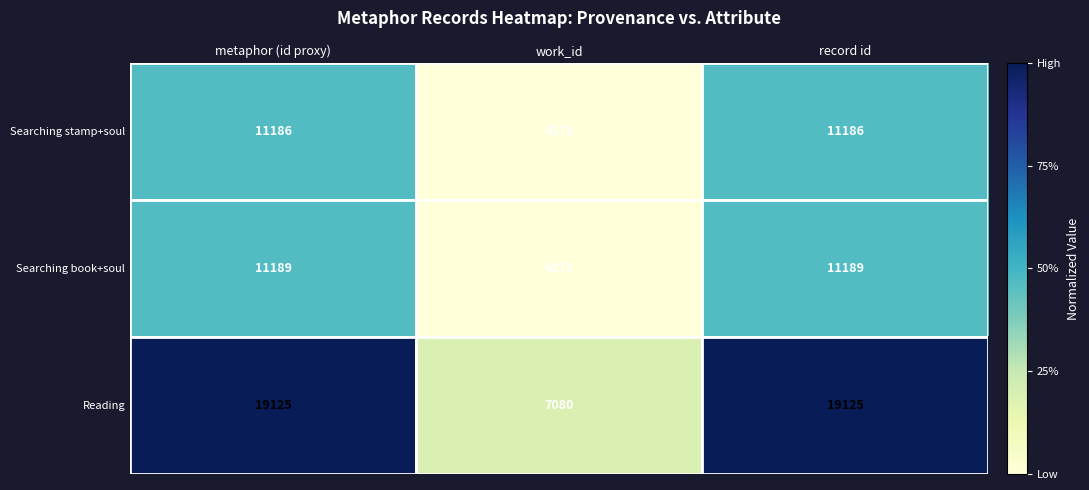

Is the value of Reading at metaphor (id proxy) greater than the value of Searching stamp+soul at work_id?

Yes